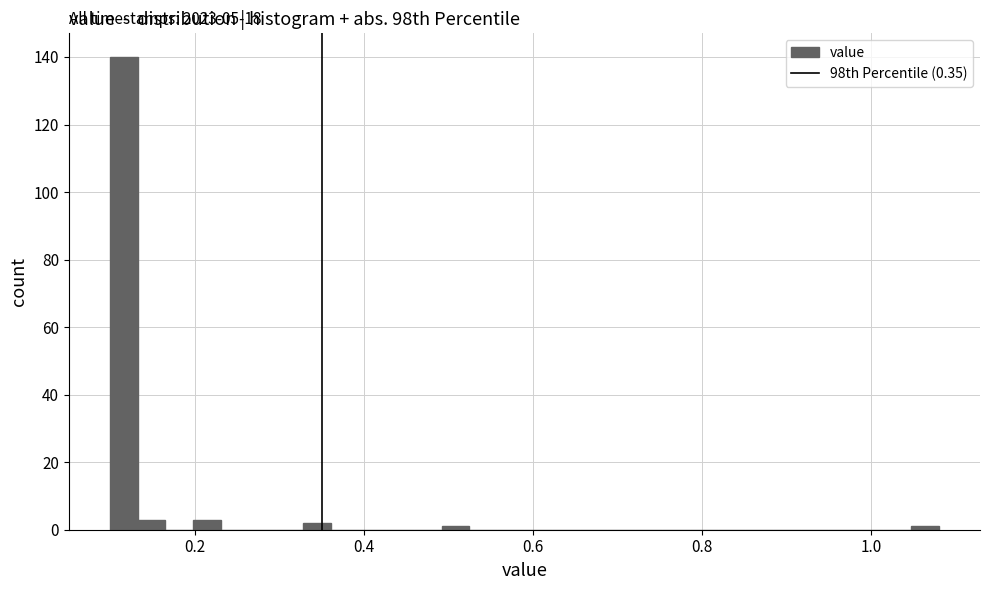

Around what value on the x-axis is the tallest bar? Give the approximate position of its centre, as read against the axis.

0.12